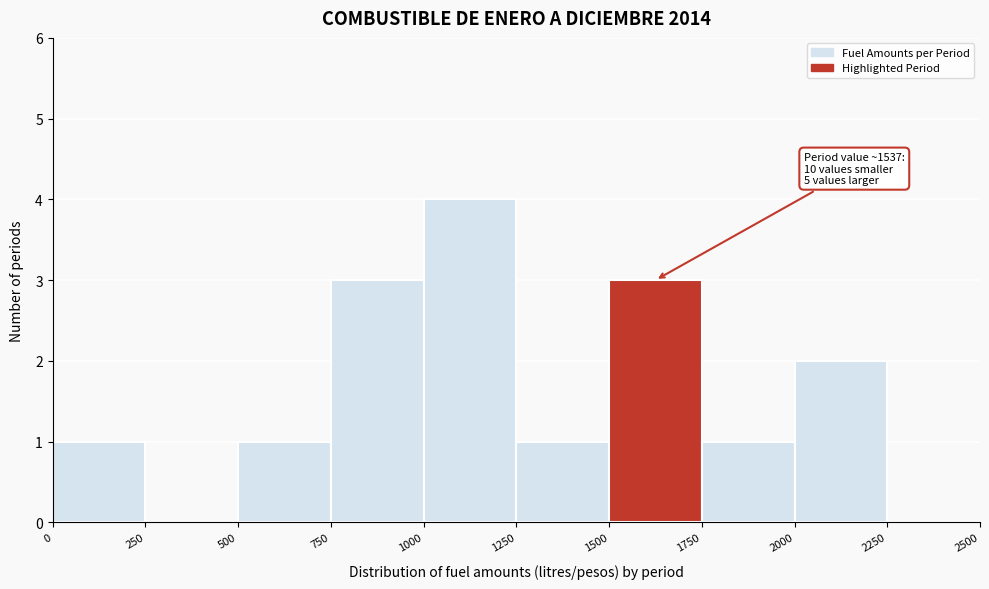

Which range on the x-axis has the tallest bar?

1000 to 1250